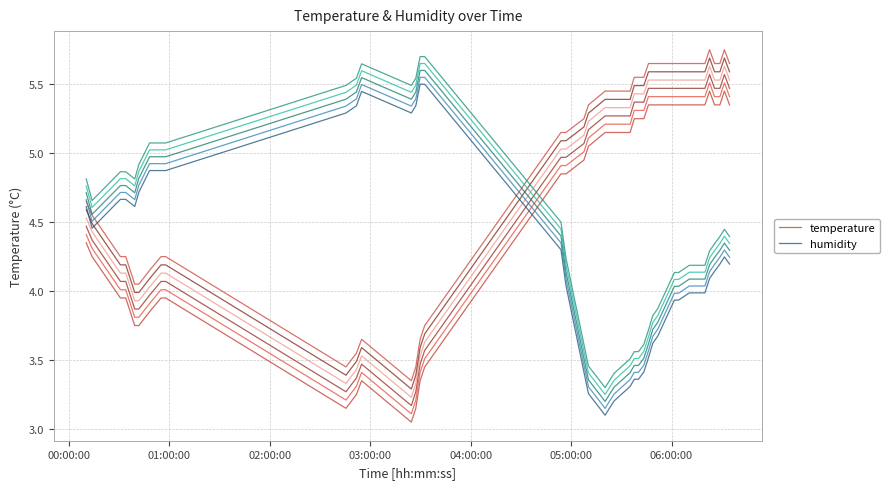

In humidity, how many points are higher than both neighbors (excluding endpoints)?

2